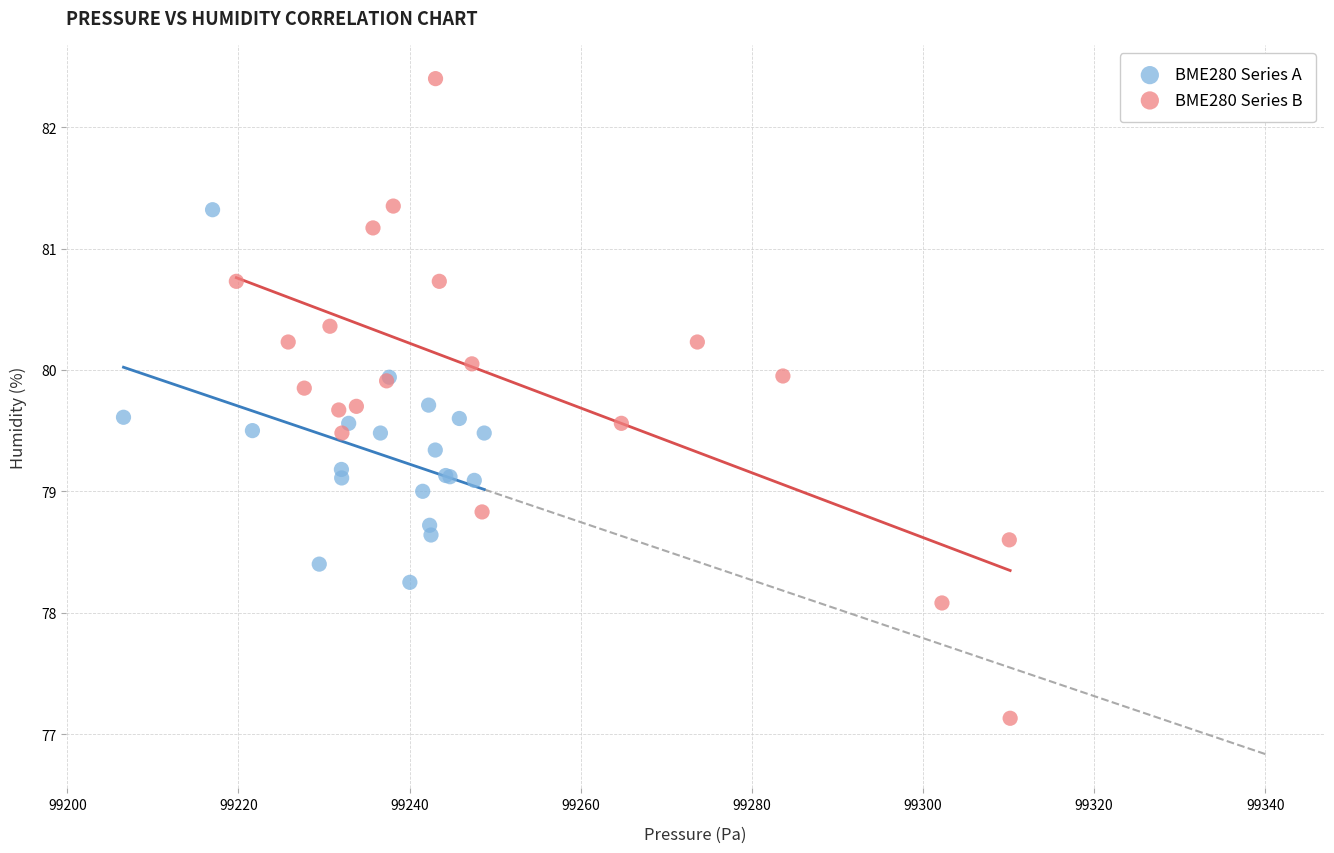

Which series reaches the maximum Y coordinate?

BME280 Series B